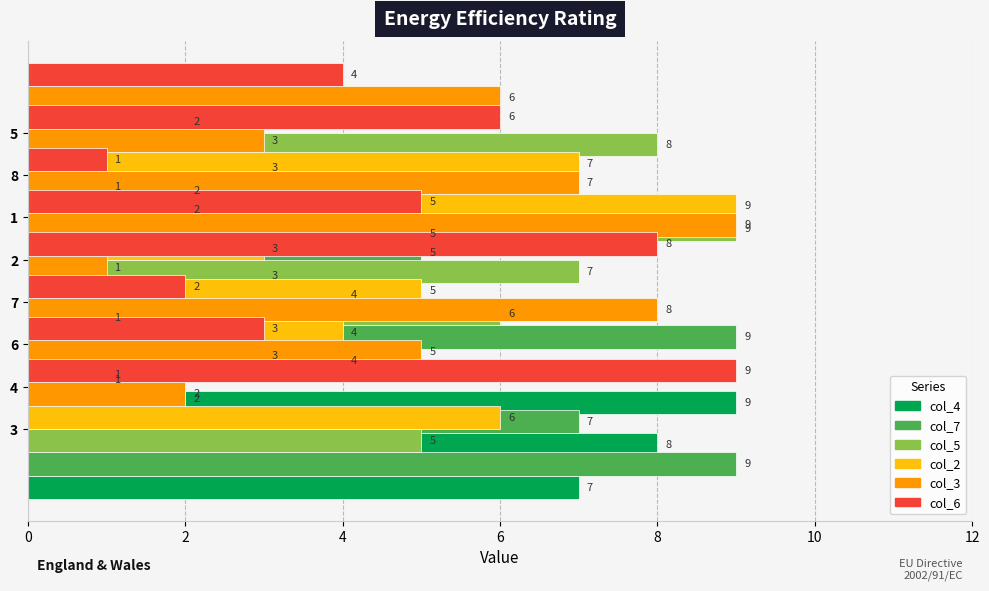

How many bars are there in each group?

6